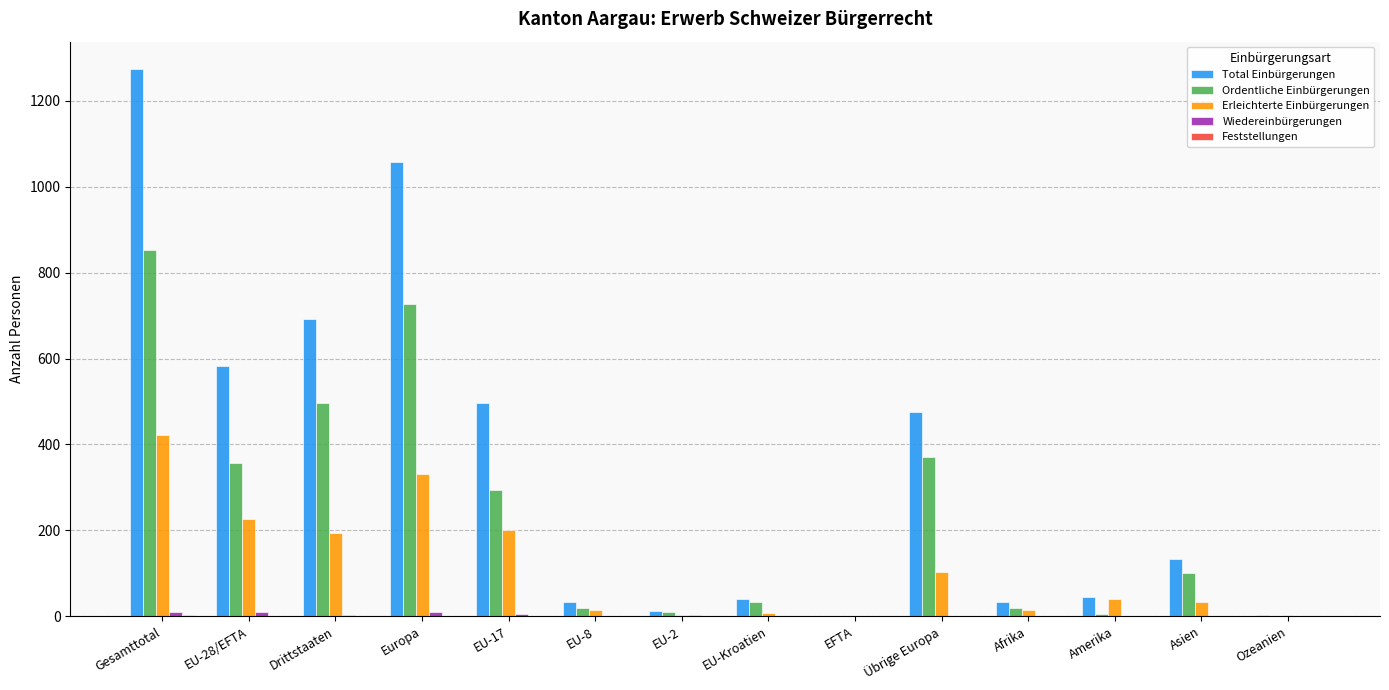

True or false: Erleichterte Einbürgerungen has a value of 85 at EU-28/EFTA.

False